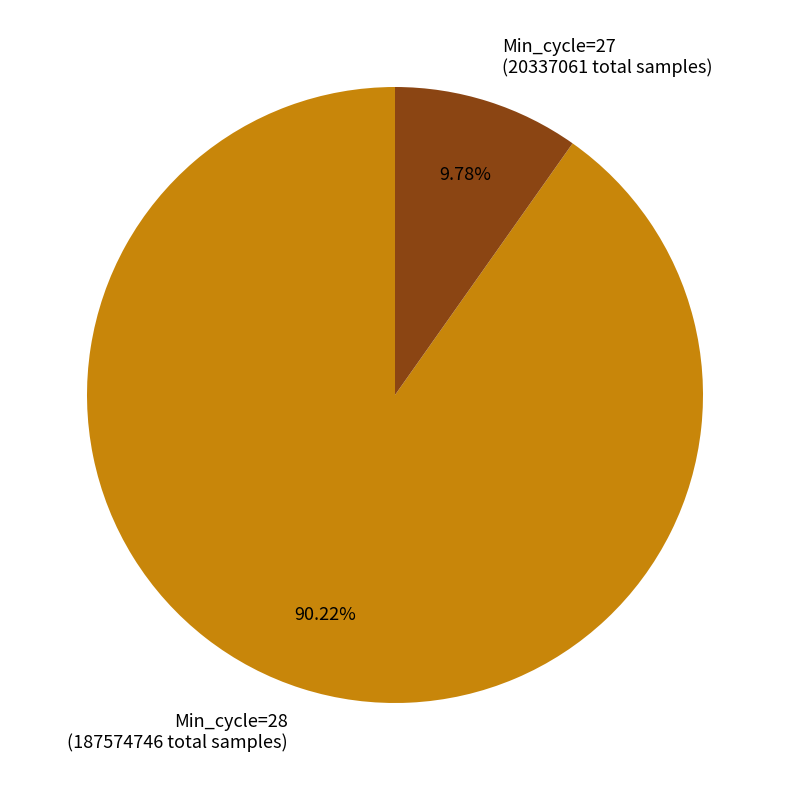

Rank the categories by value from highest to lowest.

Min_cycle=28 (187574746 total samples), Min_cycle=27 (20337061 total samples)